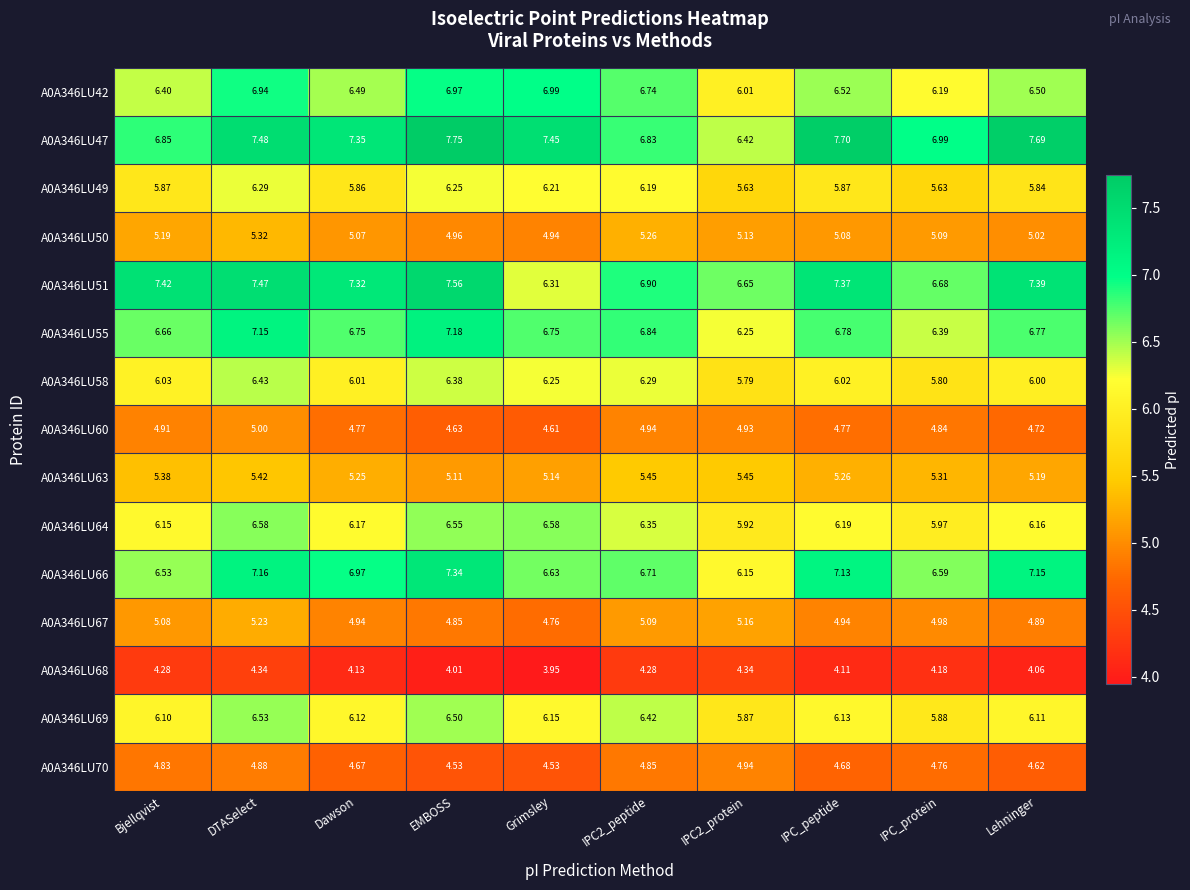

At which label is A0A346LU64 closest to 6?

IPC_protein